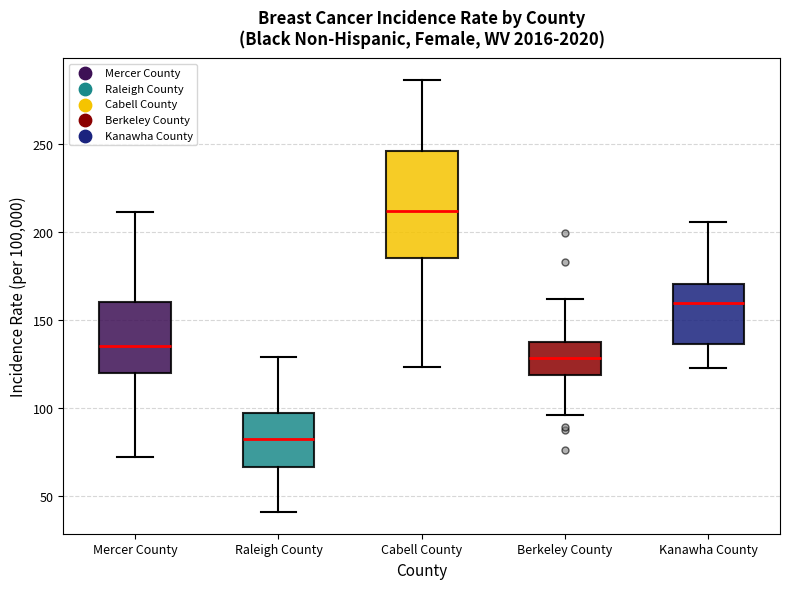

Which box is the tallest, from its lower edge to its upper edge?

Cabell County